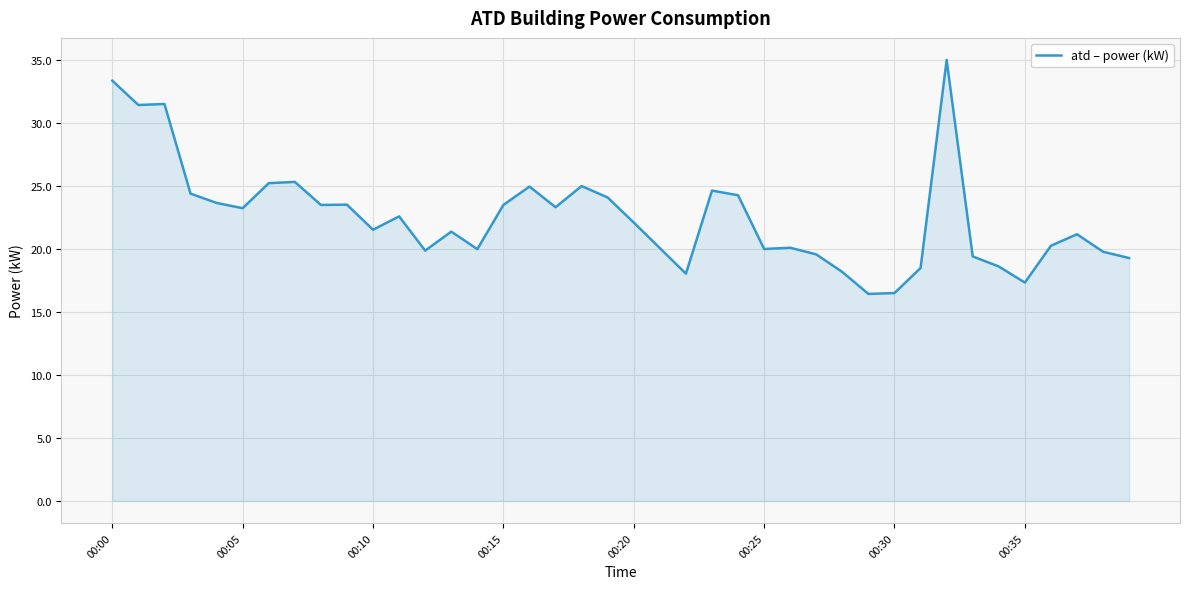

What is the greatest value displayed?

35.0